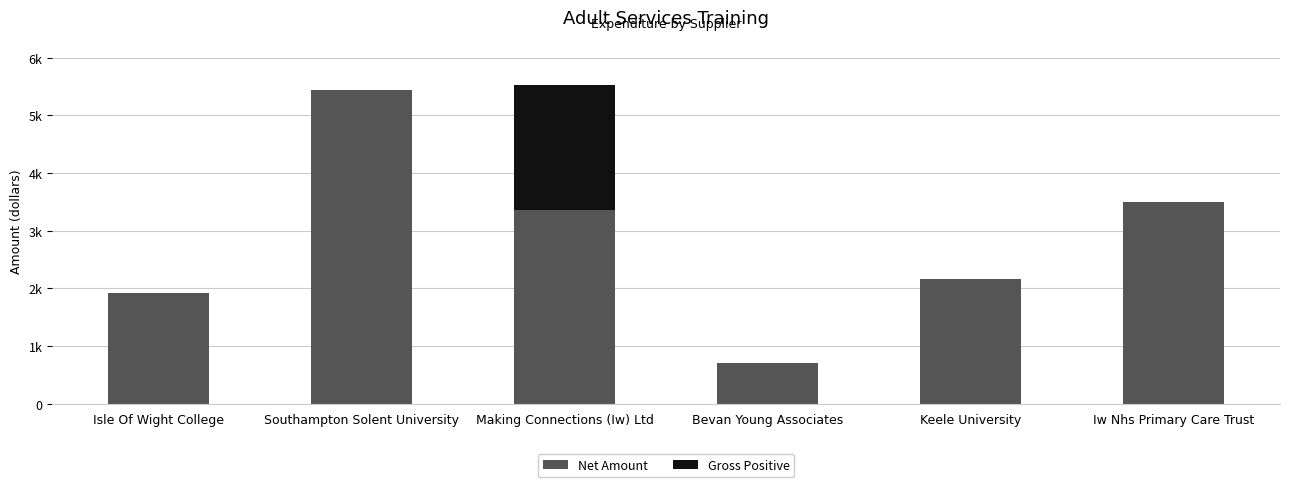

What are all the series names shown in the legend?

Net Amount, Gross Positive